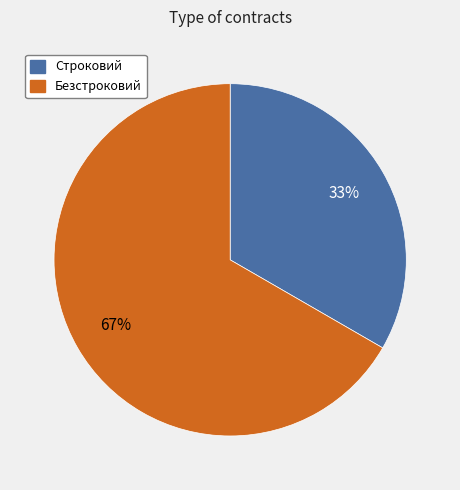

Approximately how many times larger is the value at Строковий compared to Безстроковий?

0.5